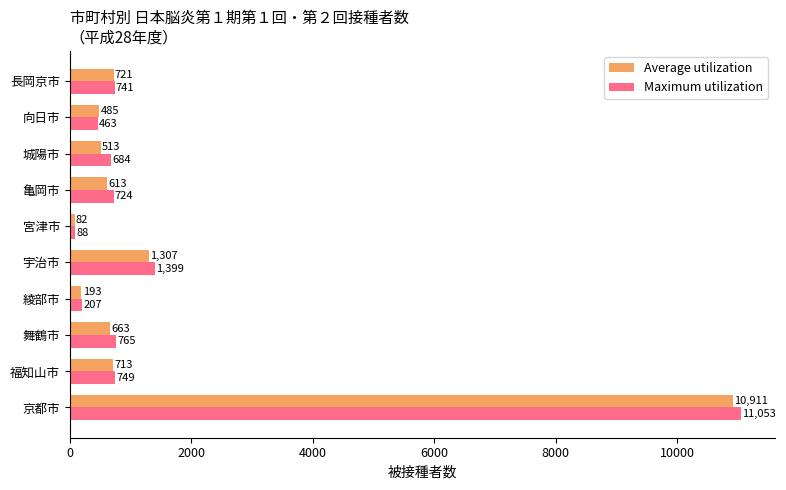

Rank the categories by Maximum utilization value from highest to lowest.

京都市, 宇治市, 舞鶴市, 福知山市, 長岡京市, 亀岡市, 城陽市, 向日市, 綾部市, 宮津市